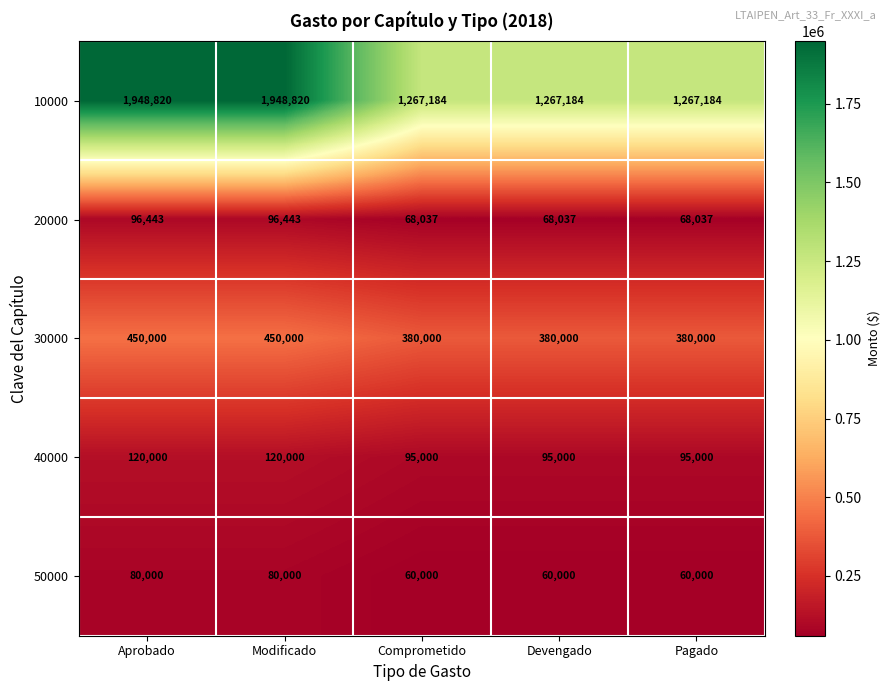

What is the average value of the 20000 series?

79399